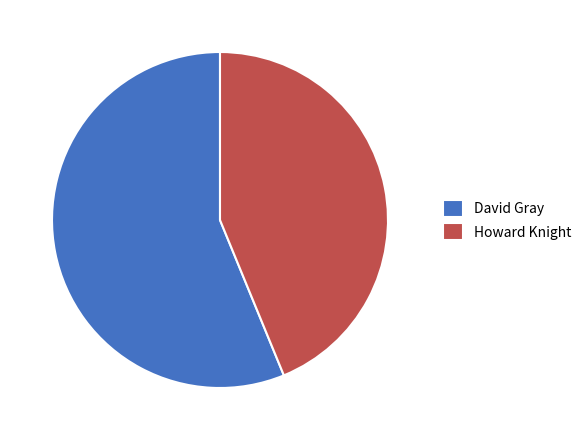

Is the sum of David Gray and Howard Knight greater than half?

Yes